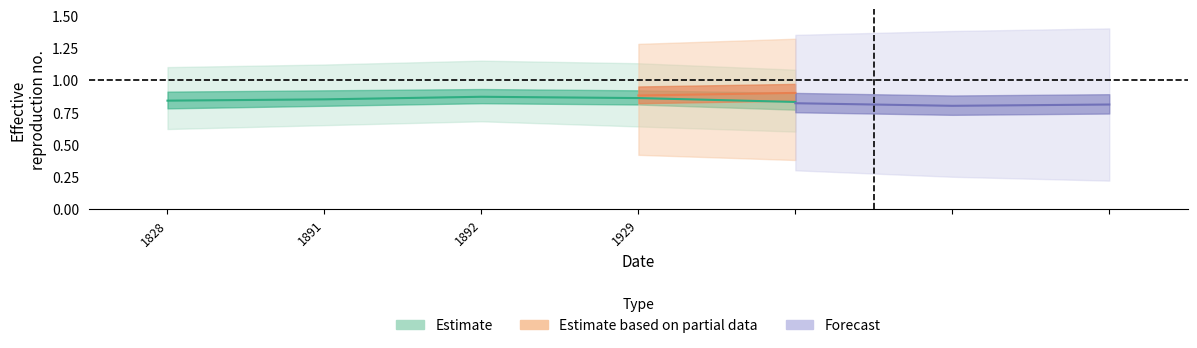

What is the lowest value of the upper_90 series?

1.1